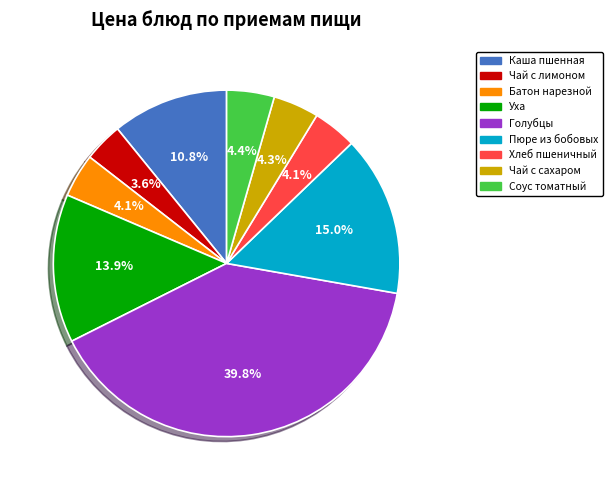

Is there any slice that represents more than half of the pie?

No